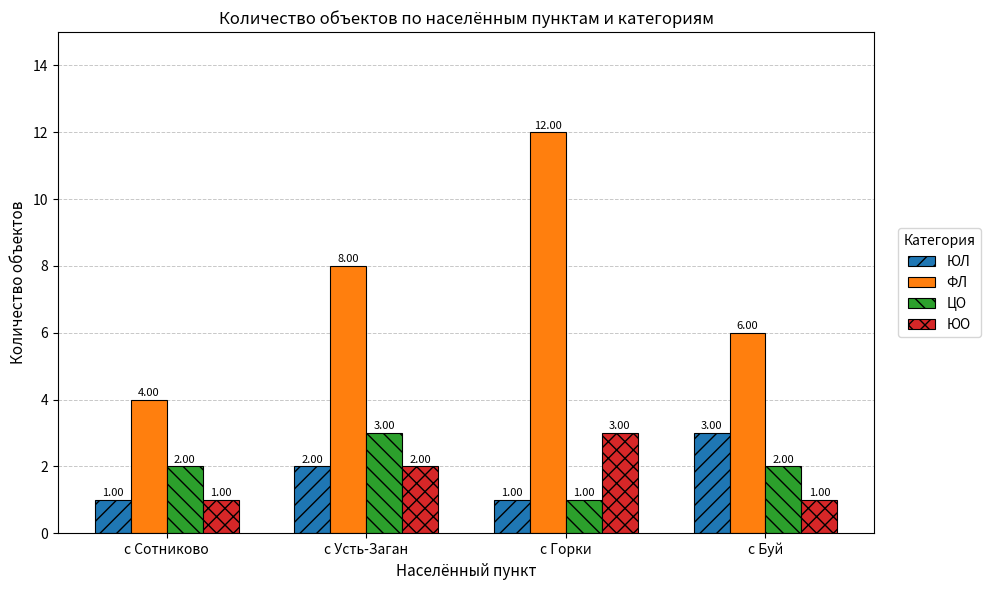

What is the difference between the ЦО values at с Буй and с Усть-Заган?

1